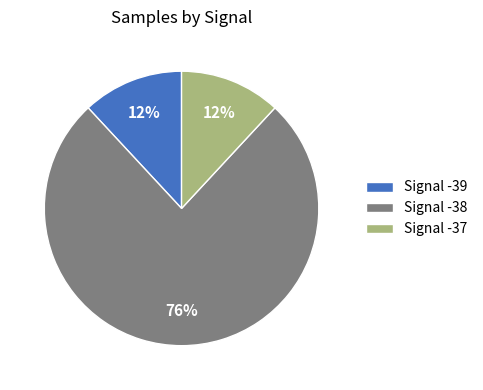

To the nearest percent, what portion does Signal -37 represent?

12%